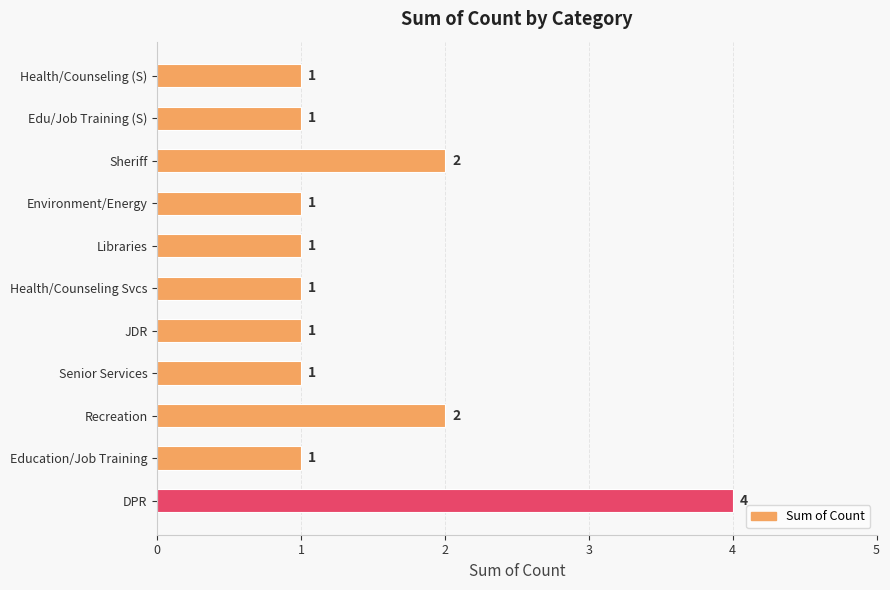

What is the sum of all values?

16